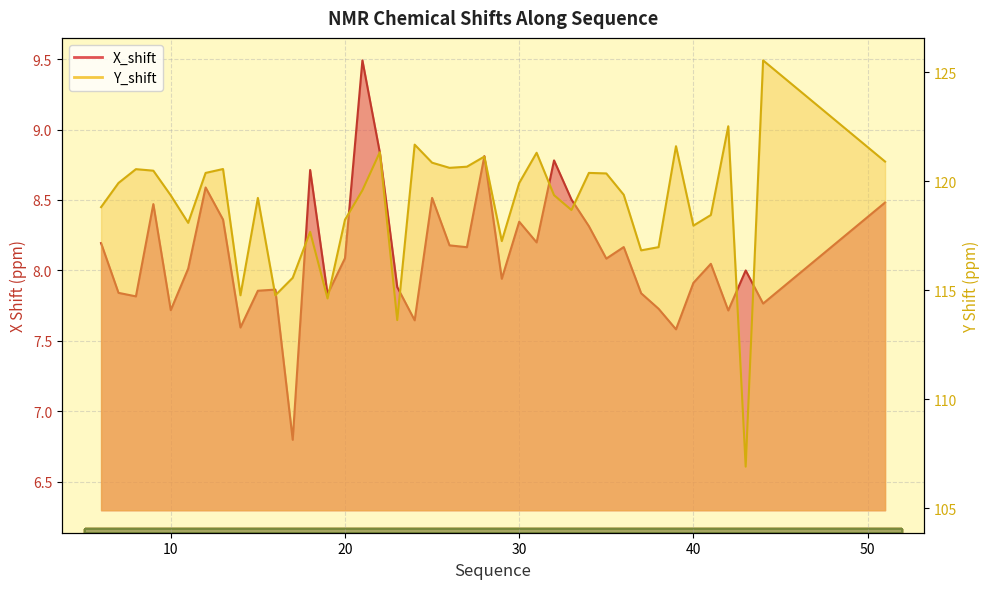

Between 8 and 33, which series saw the biggest shift?

Y_shift